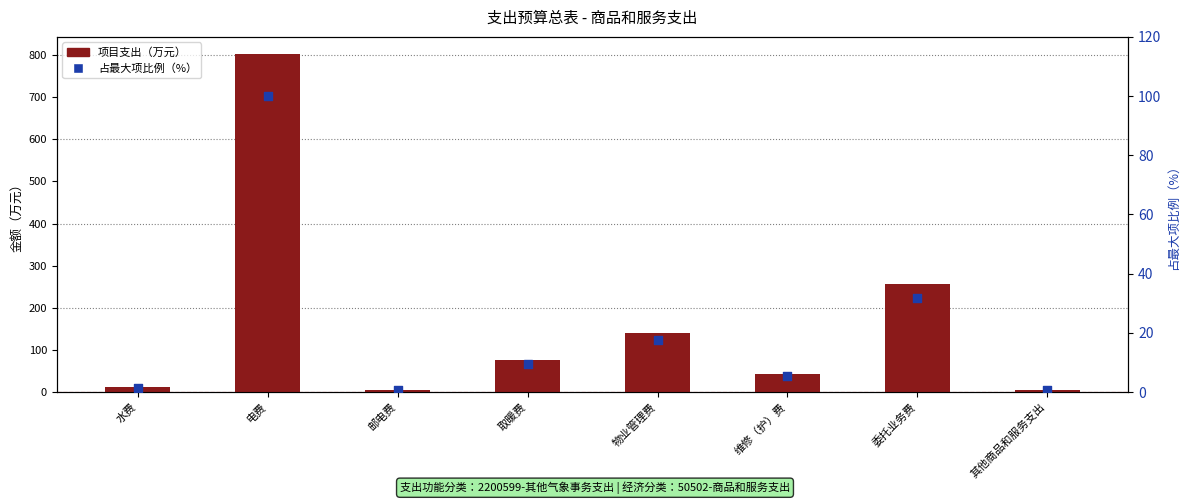

What is the total value across all series at 取暖费?

84.3